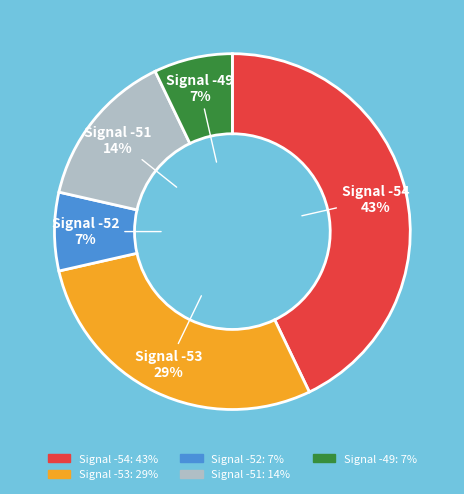

To the nearest percent, what portion does Signal -52 represent?

7%